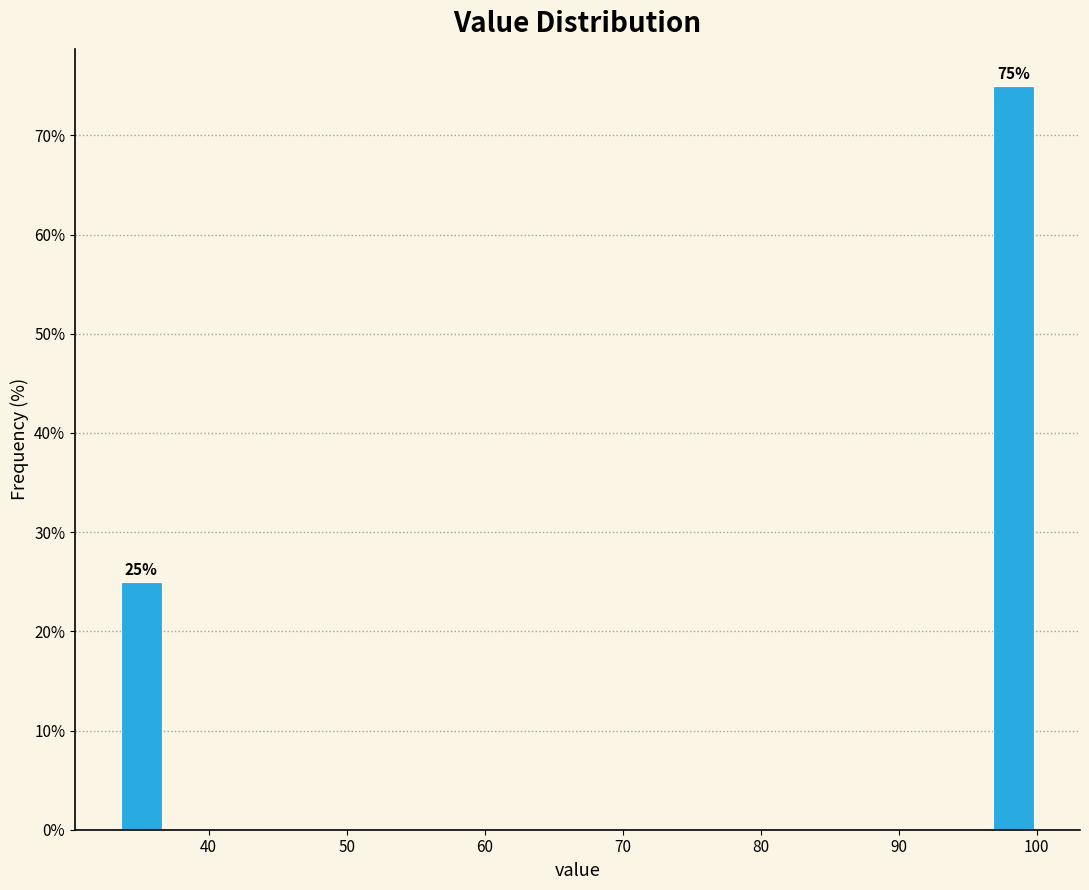

Read against the x-axis, roughly where is the centre of the tallest bar?

98